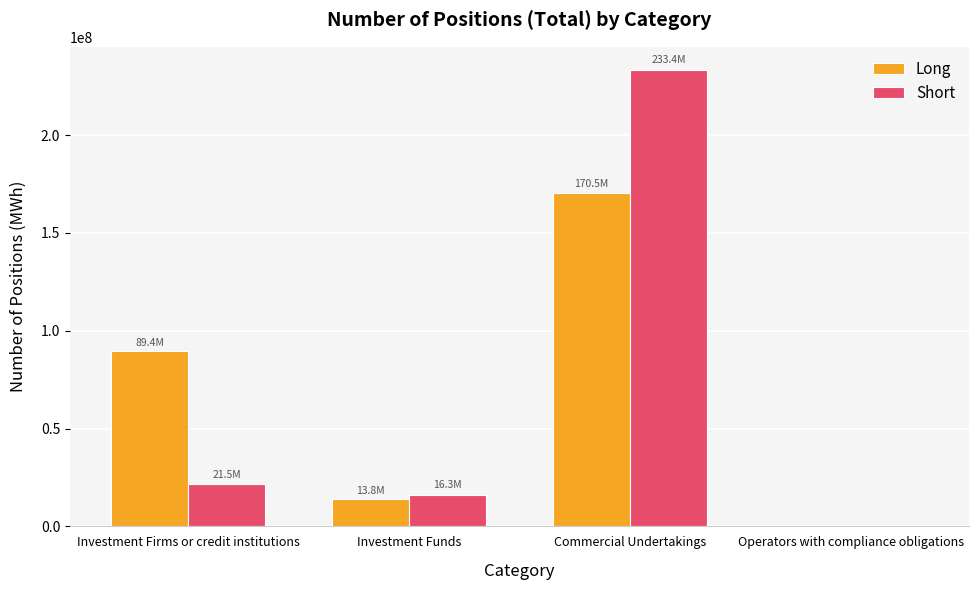

True or false: Long has a value of 222790861 at Commercial Undertakings.

False